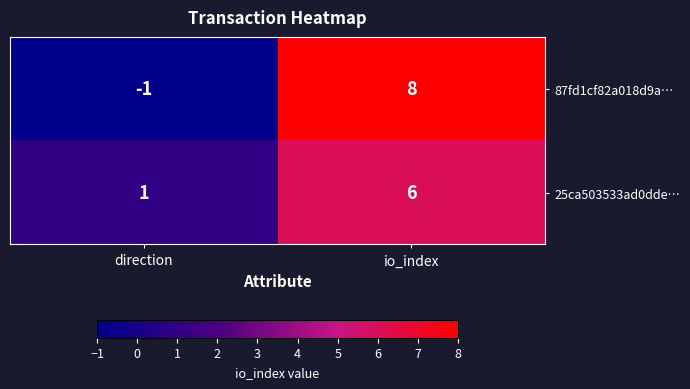

Reading left to right, extract all data points from this chart.

87fd1cf82a018d9a…: -1	8
25ca503533ad0dde…: 1	6